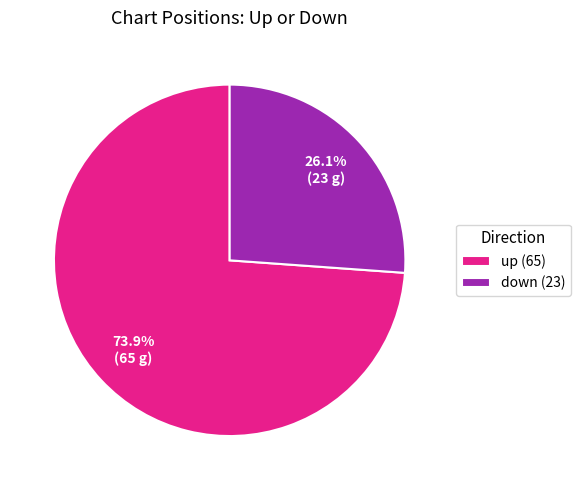

Count the number of slices in the pie.

2